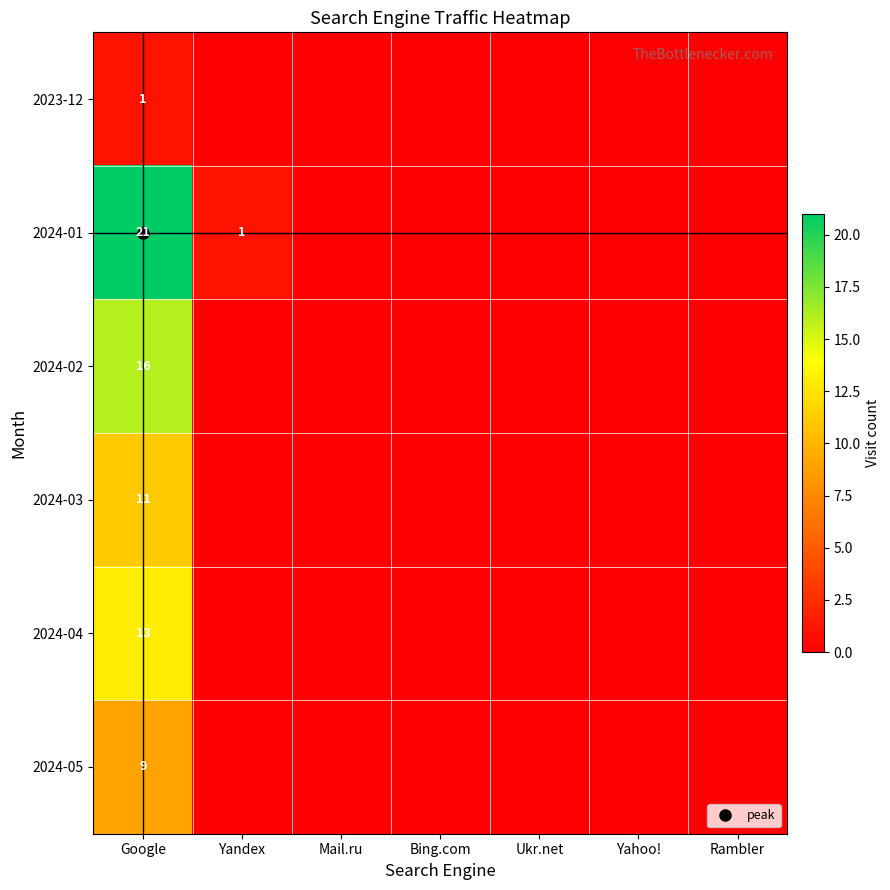

The value of 2023-12 at Ukr.net is -1. True or false?

False